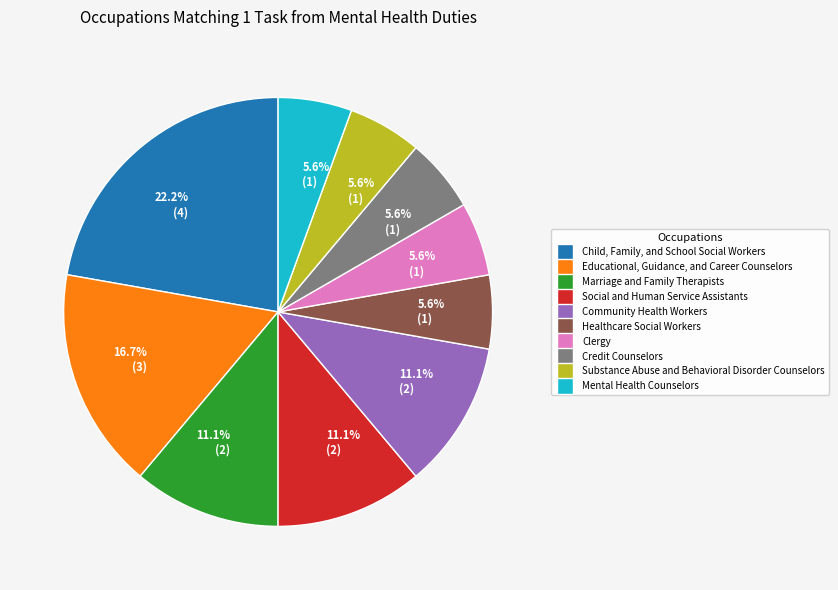

Is there a majority slice in this chart?

No